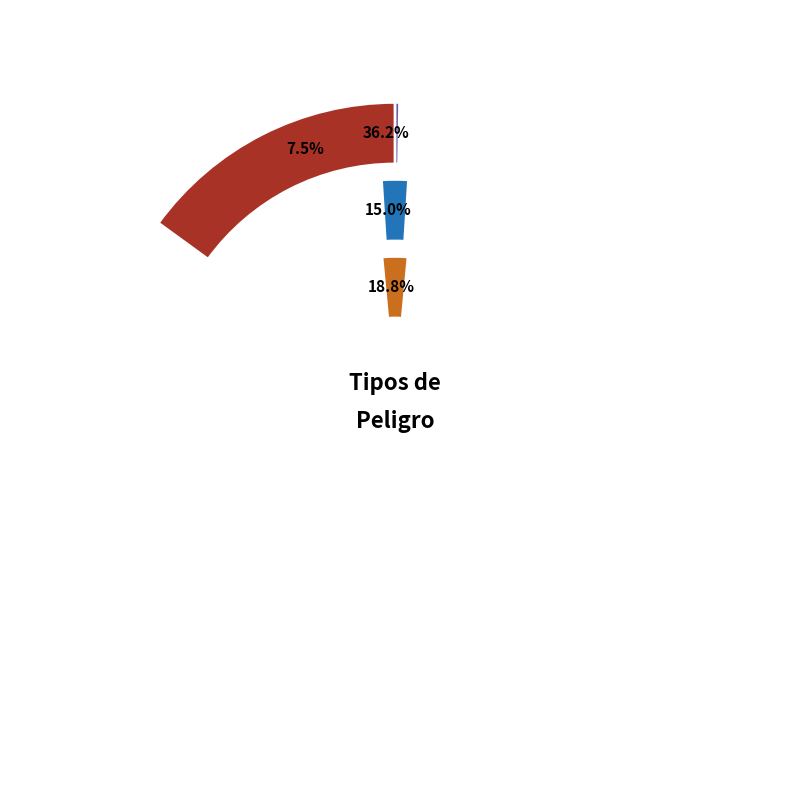

Combined, what portion of the pie is Eléctricos and Locativos?

31.2%